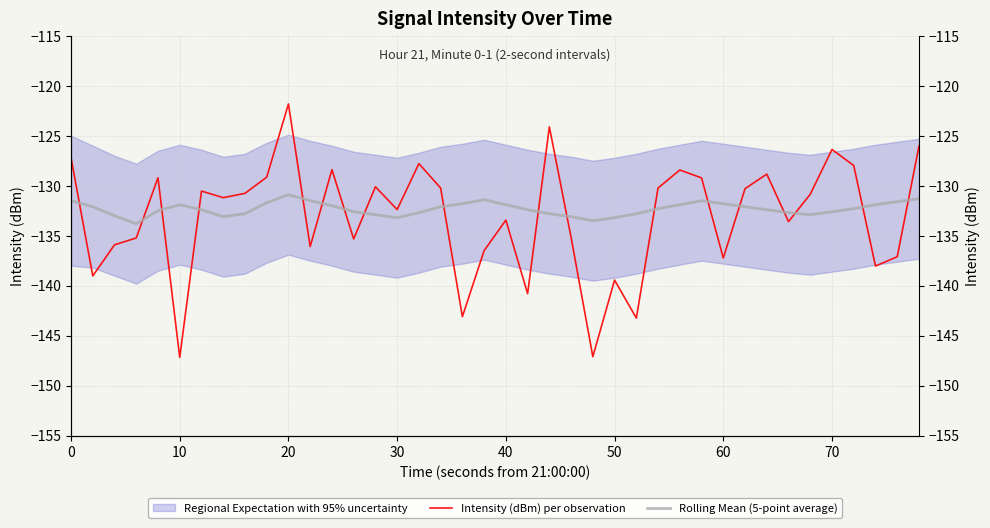

Between 16 and 22, which is larger?

22